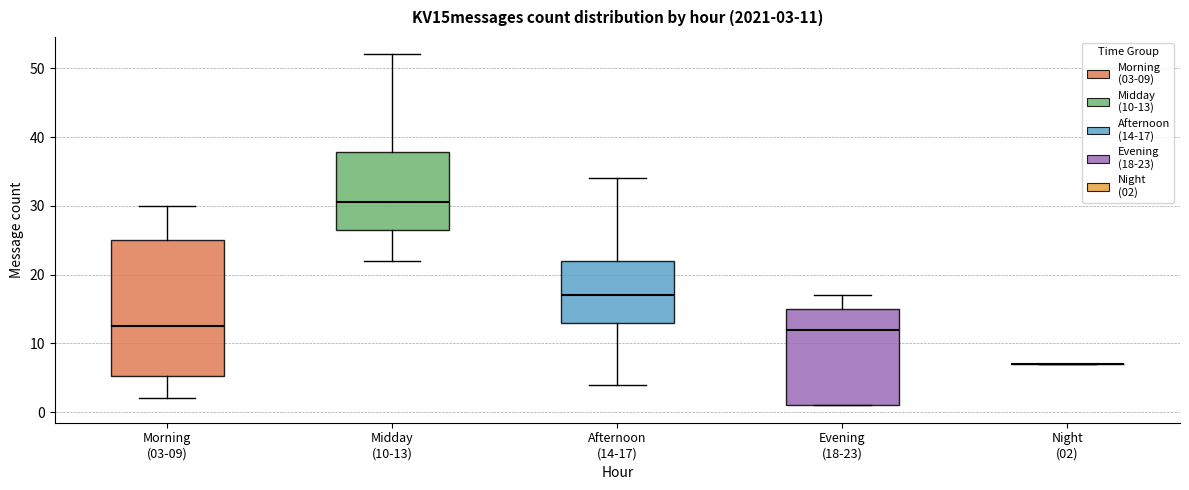

Comparing the boxes themselves (not the whiskers), which one is the tallest?

Morning (03-09)